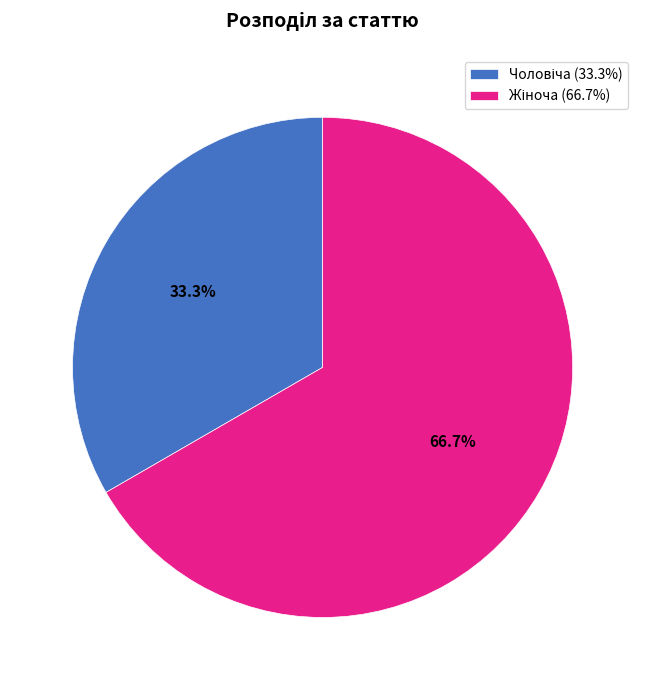

Is there any slice that represents more than half of the pie?

Yes